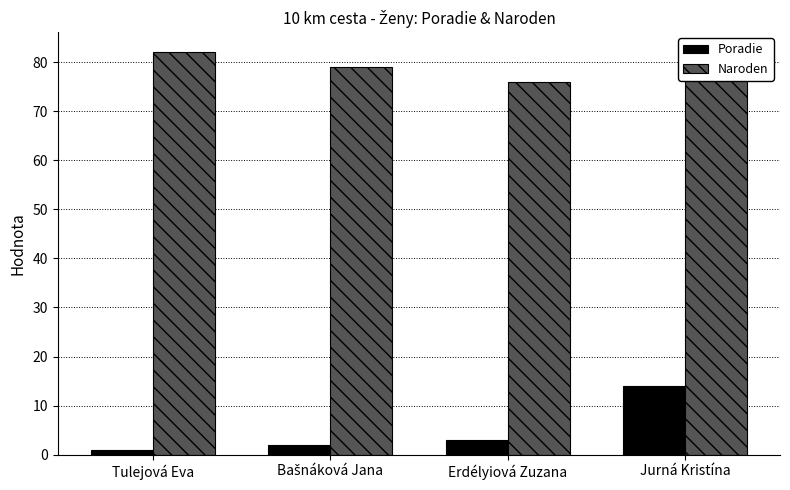

What is the label of the 3rd bar from the left?

Erdélyiová Zuzana